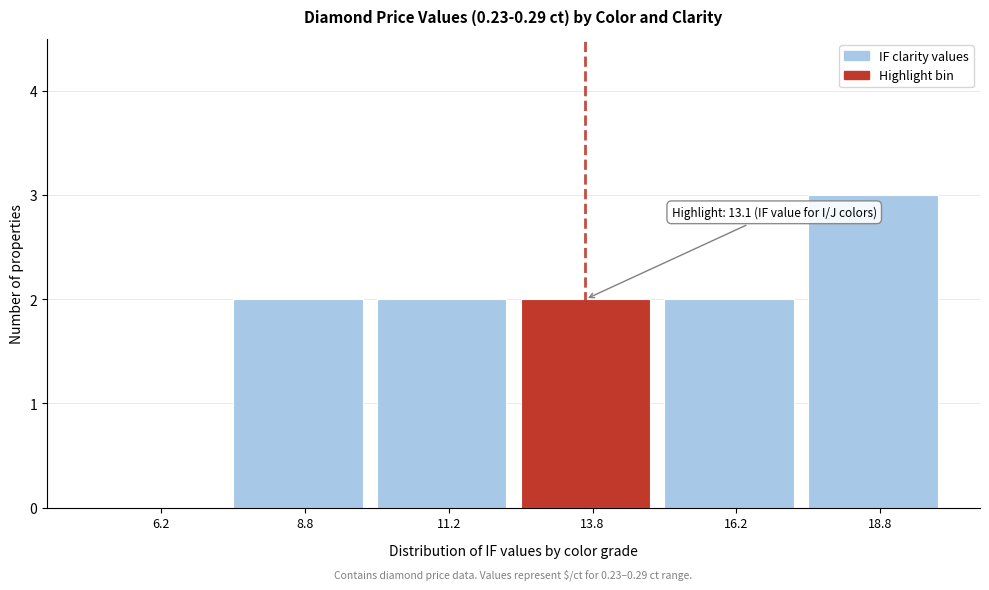

Which range on the x-axis has the tallest bar?

17.5 to 20.0